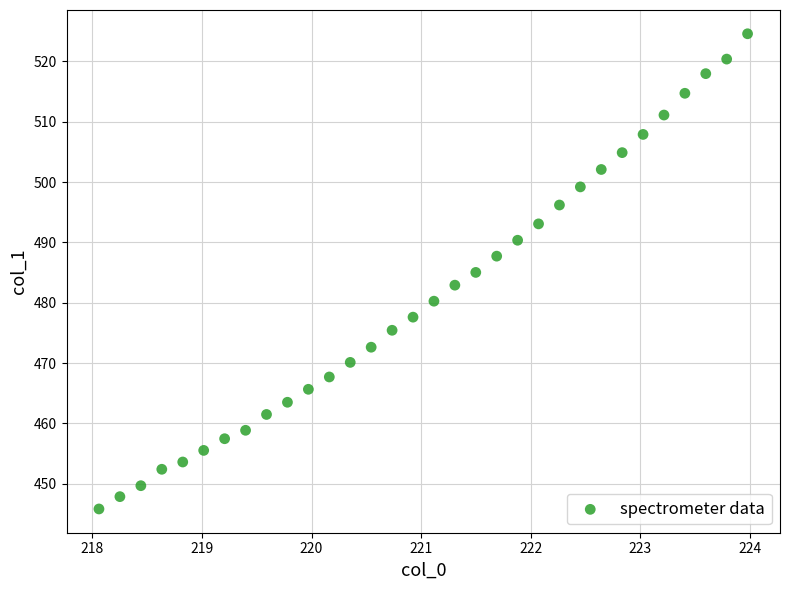

What is the range of Y values (max minus min)?

78.7